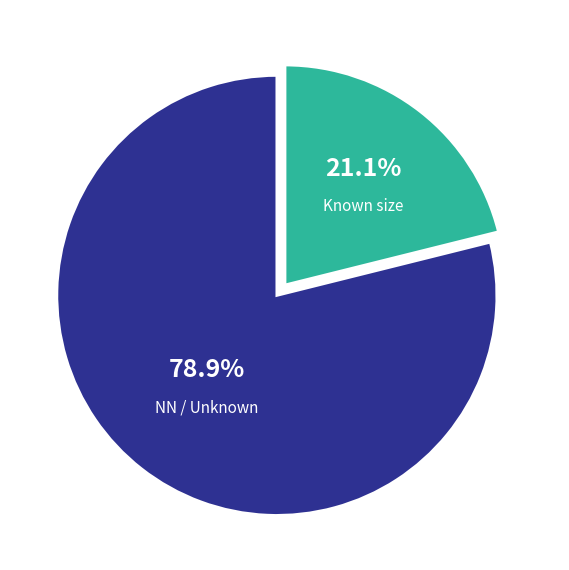

What percentage do NN / Unknown and Known size together represent?

100.0%